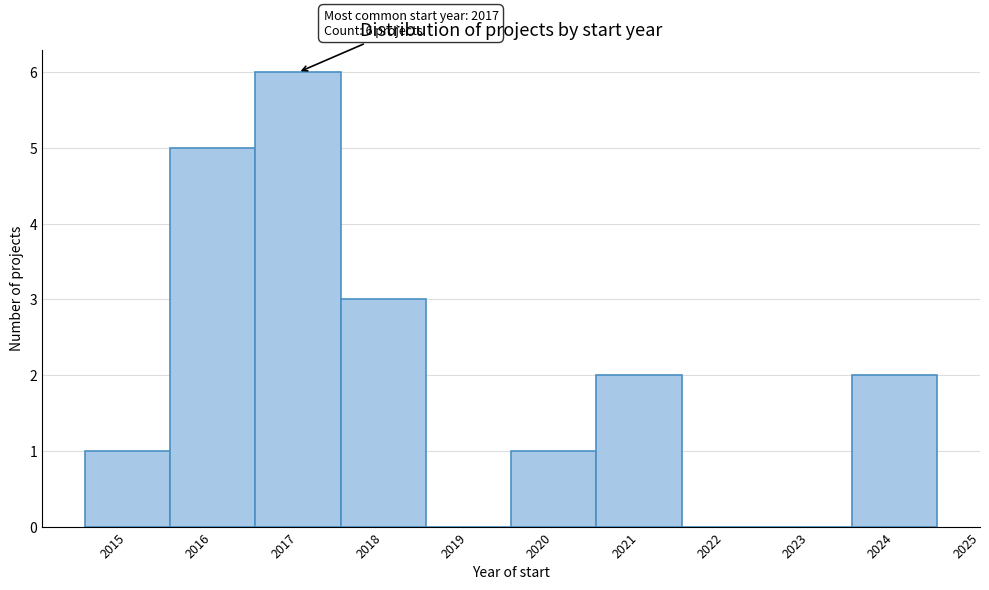

Over which range of the x-axis is the bar tallest?

2016.5 to 2017.5